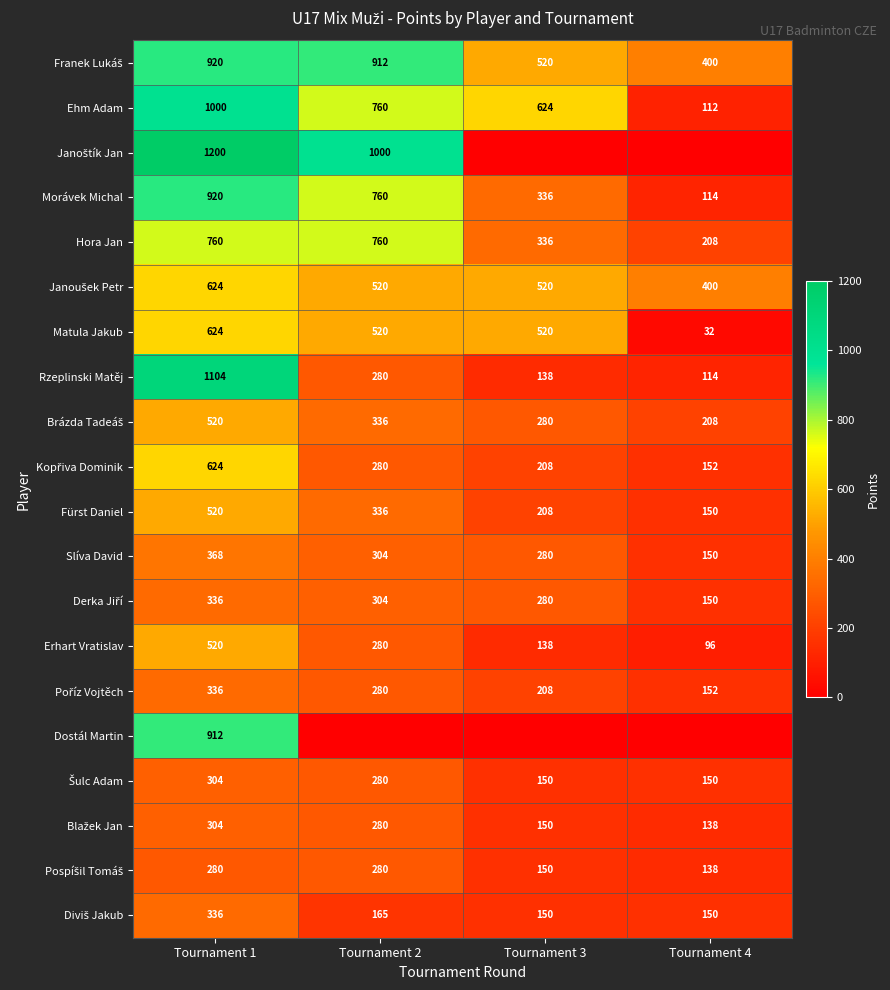

The value of Hora Jan at Tournament 4 is 109. True or false?

False